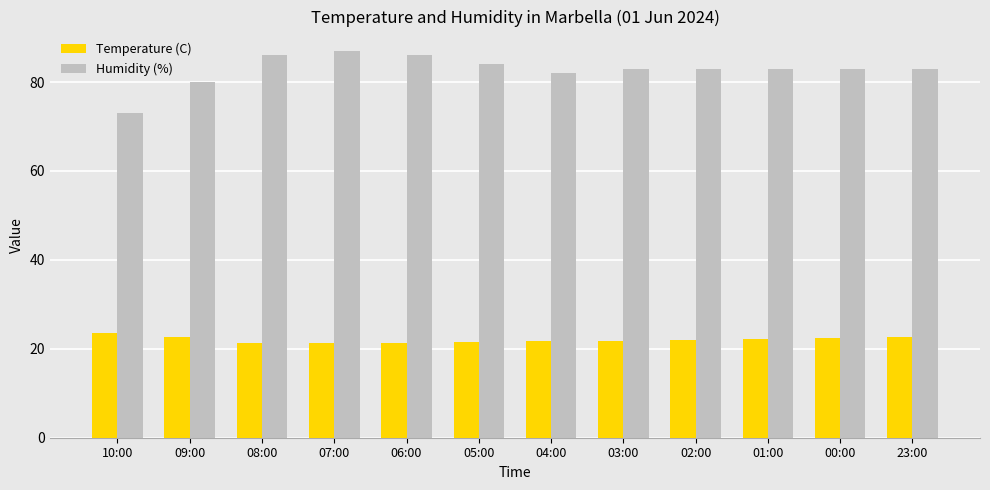

At 06:00, list the series in order from largest to smallest.

Humidity (%), Temperature (C)